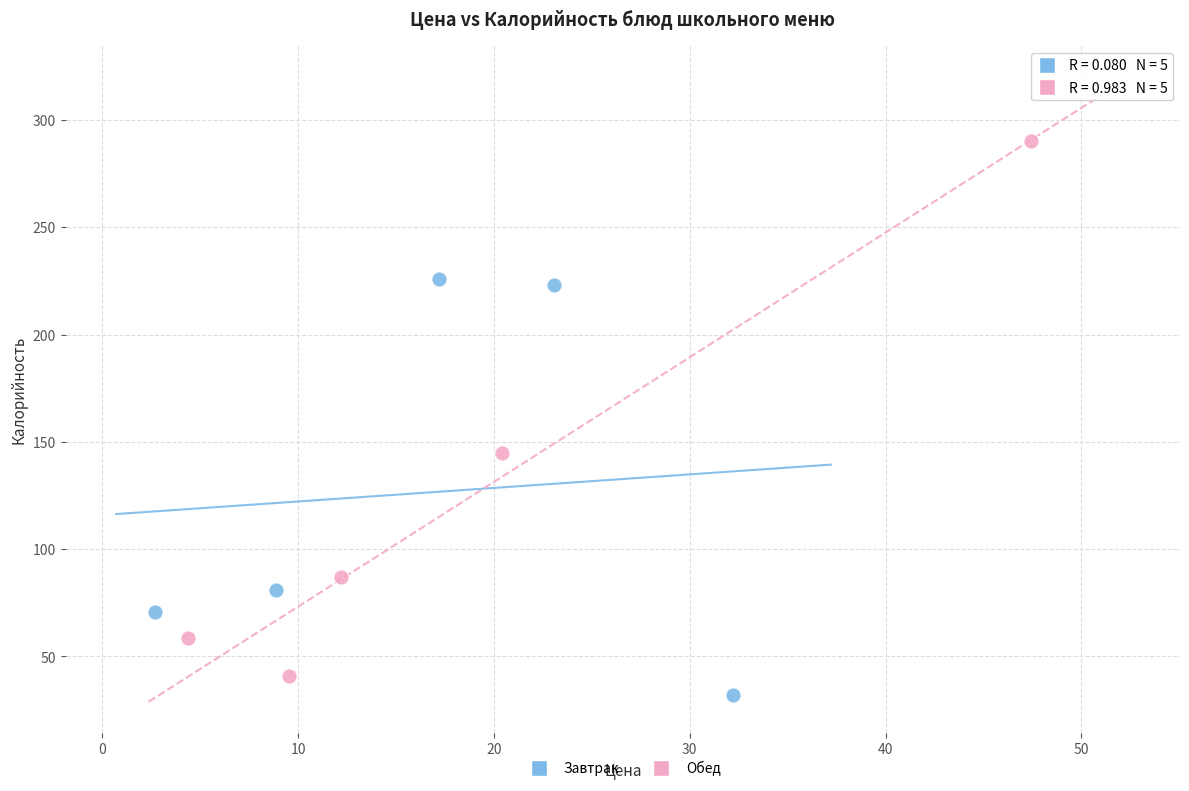

Which series has the largest Y range (max minus min)?

Обед